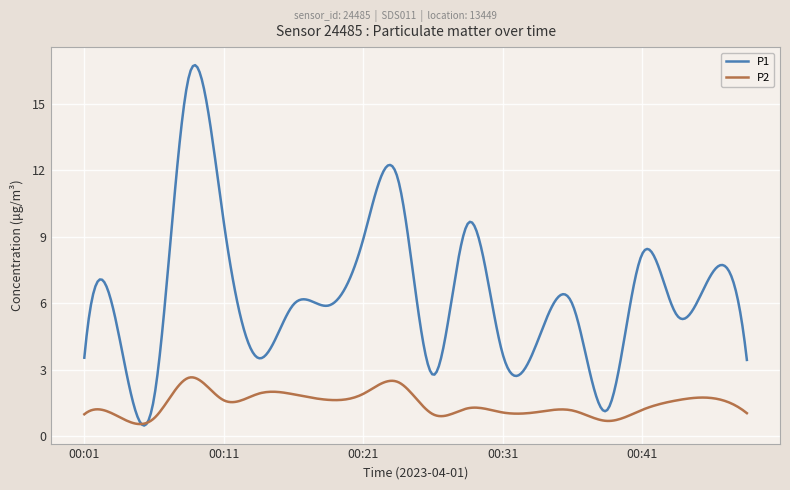

Which series has the largest total across all categories?

P1